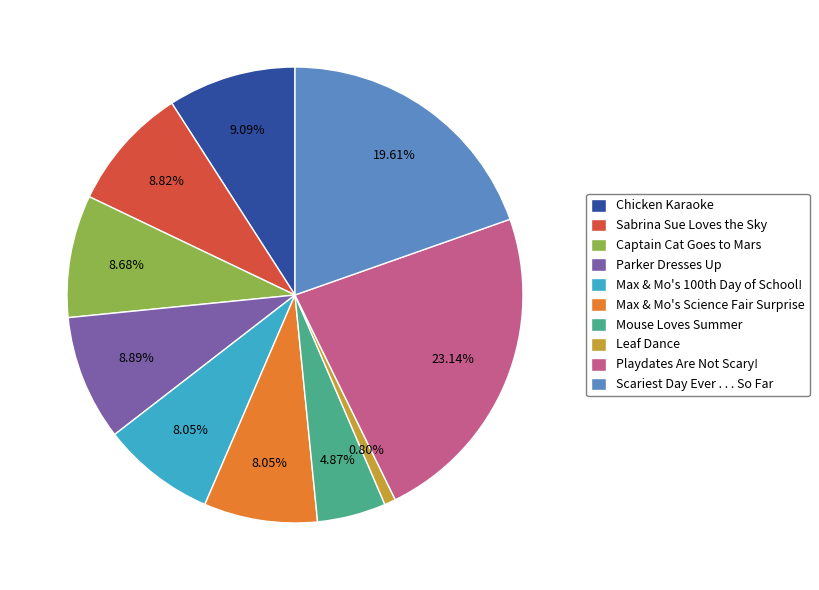

What percentage do Mouse Loves Summer and Scariest Day Ever . . . So Far together represent?

24.5%